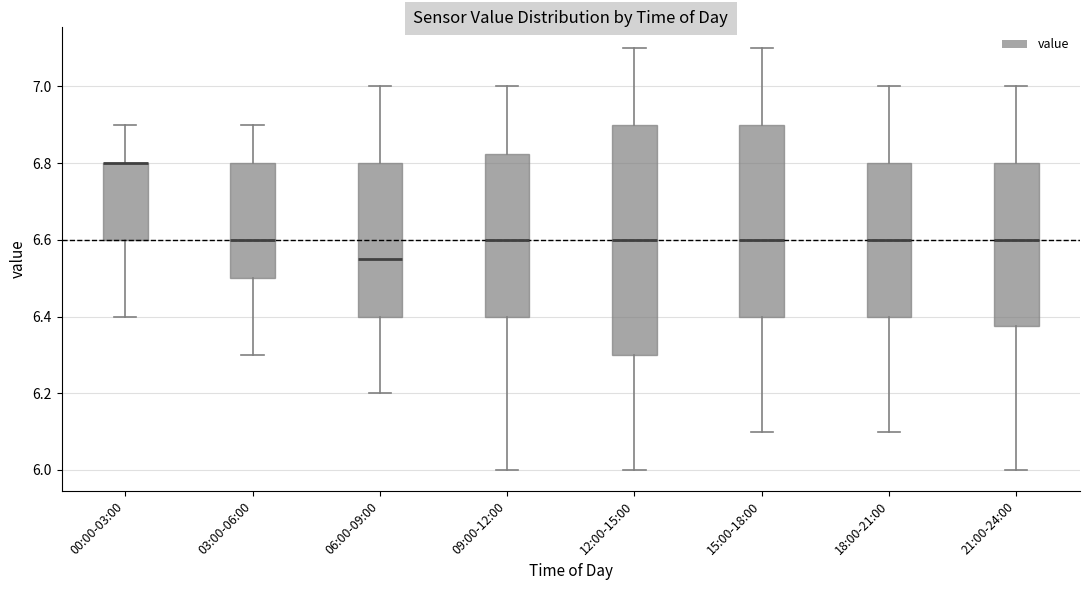

Which box is the tallest, from its lower edge to its upper edge?

12:00-15:00